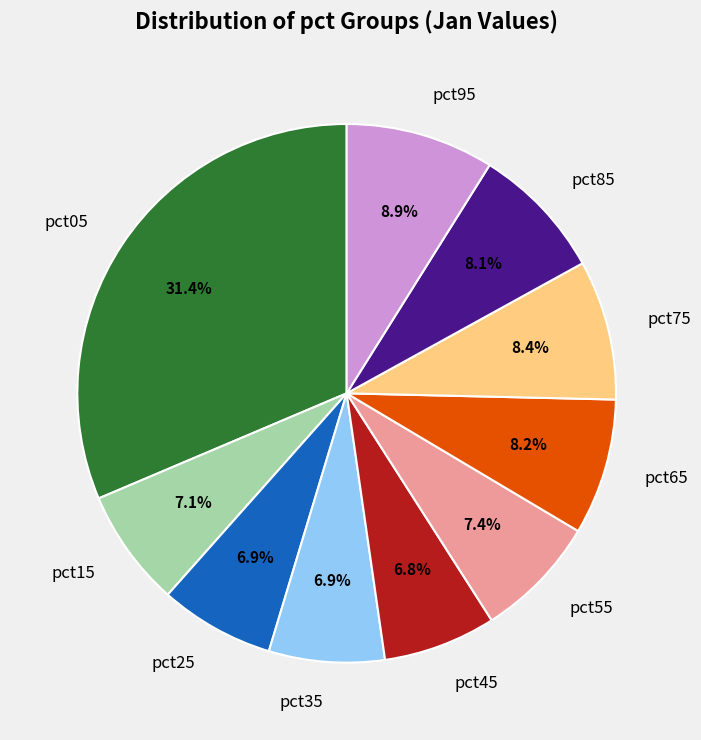

Which slice is the largest?

pct05